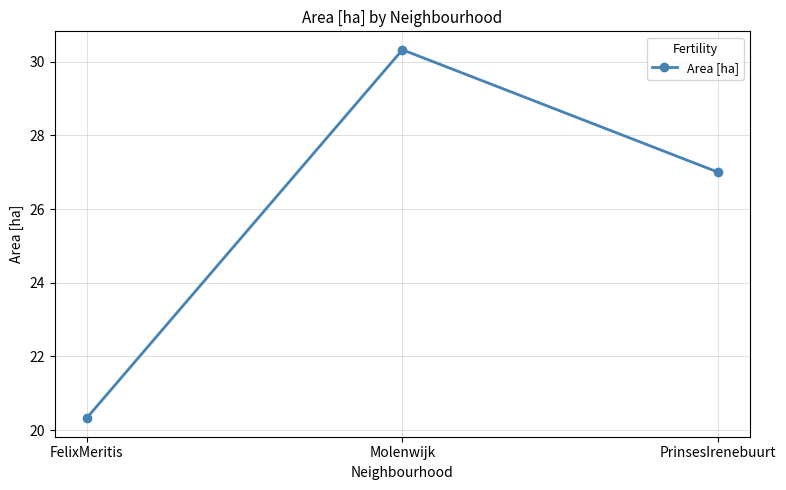

Where does the data first go above 27?

Molenwijk